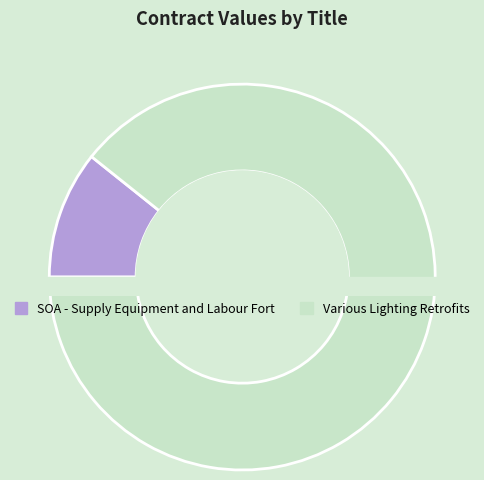

Which category has the smallest portion of the pie?

SOA - Supply Equipment and Labour Fort